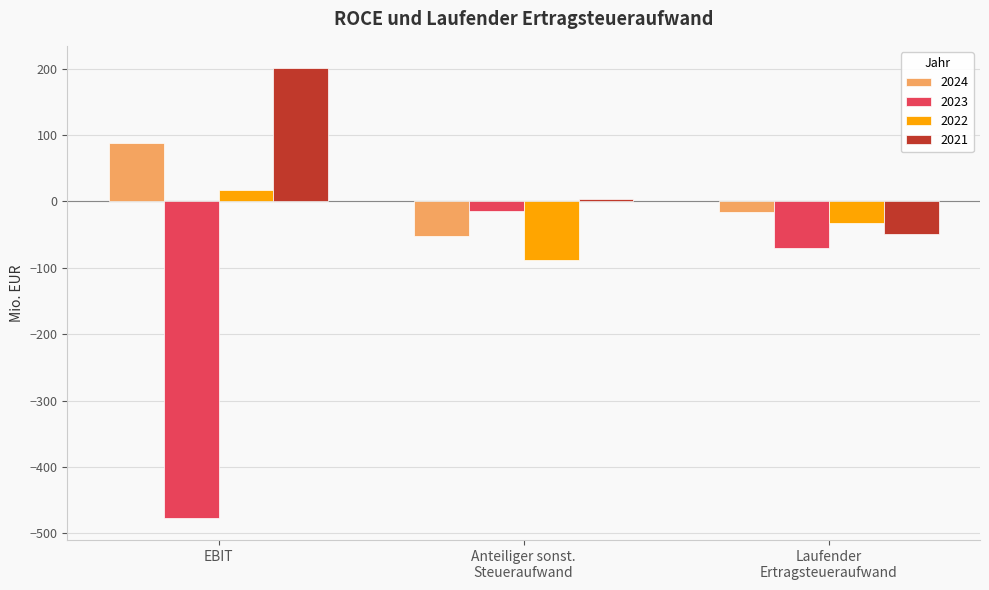

Reading left to right, list all the values displayed in this chart.

2024: 88.5	-51.6	-16.6
2023: -476.4	-13.7	-70.2
2022: 16.5	-87.6	-32.8
2021: 200.6	3.7	-48.4